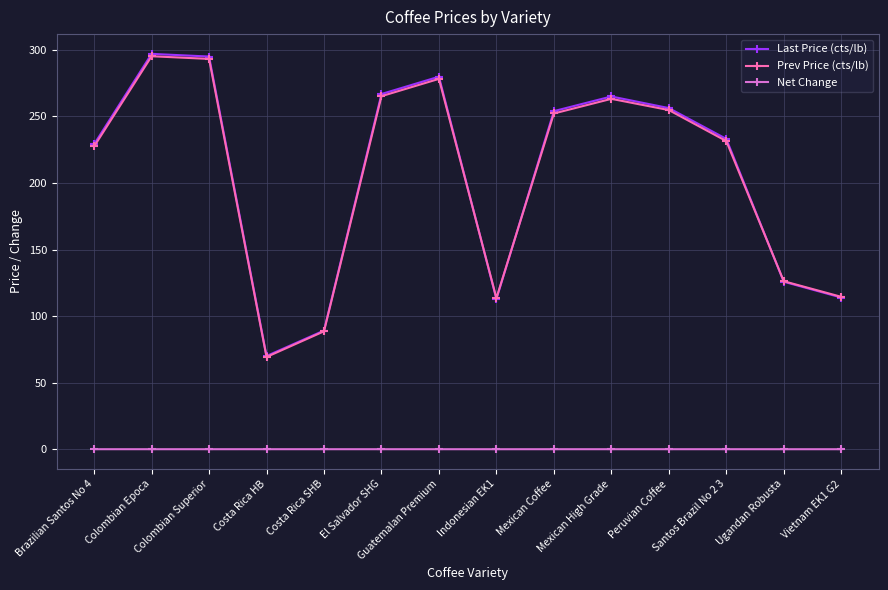

What is the highest value of the Prev Price (cts/lb) series?

295.2